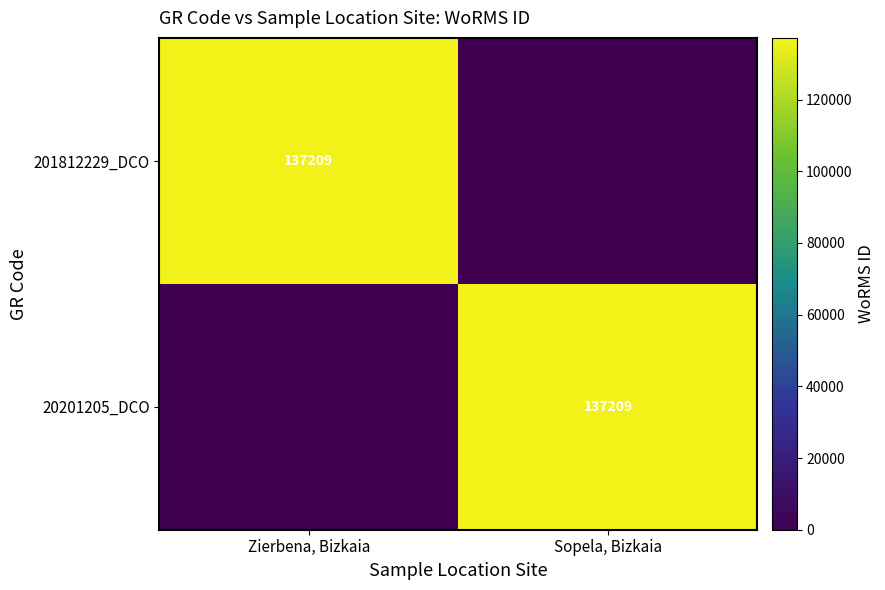

Is it true that 20201205_DCO equals 137209 at Sopela, Bizkaia?

True